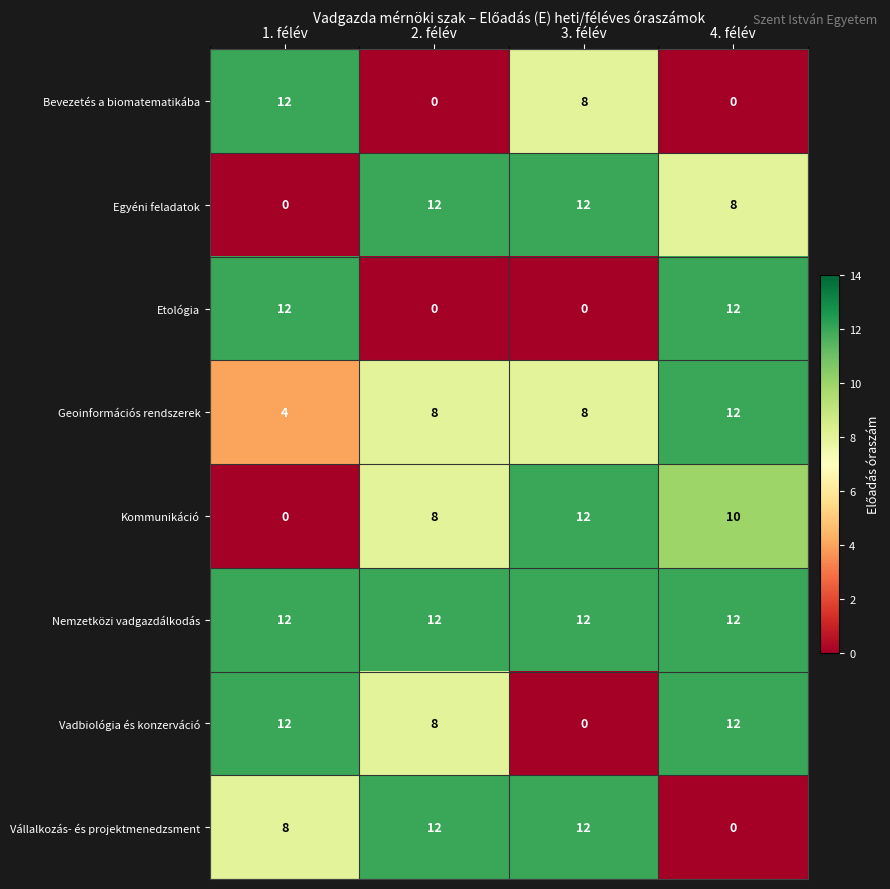

Which category has the lowest value in the Vállalkozás- és projektmenedzsment series?

4. félév